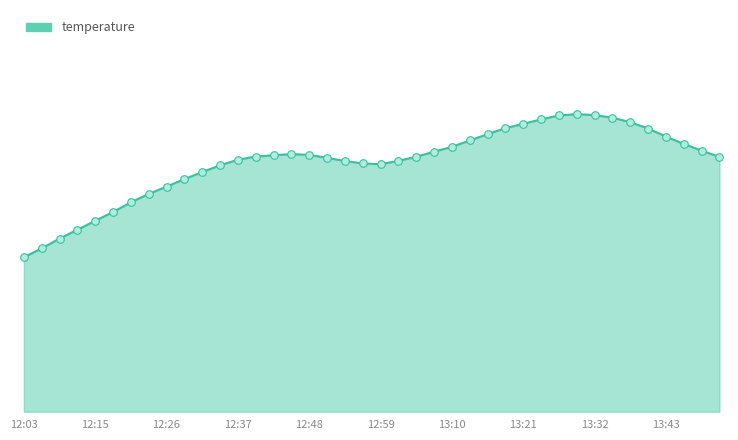

Is this an area chart (filled region under the line)?

Yes